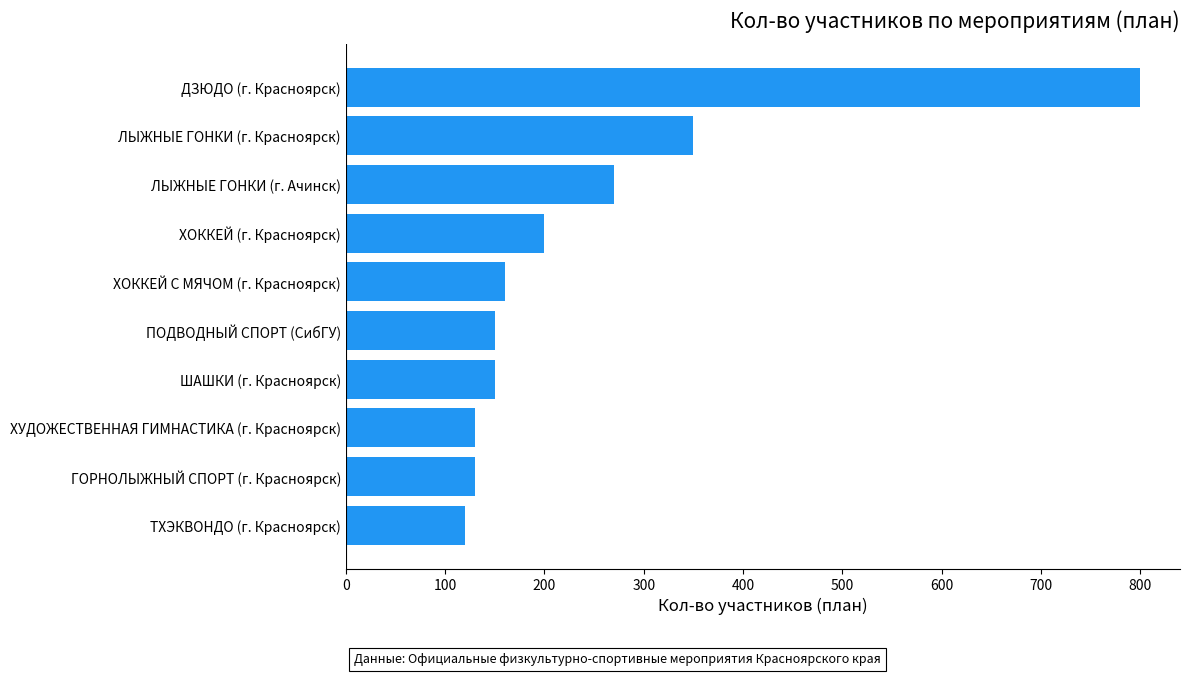

Approximately how many times larger is the value at ХОККЕЙ (г. Красноярск) compared to ЛЫЖНЫЕ ГОНКИ (г. Красноярск)?

0.6